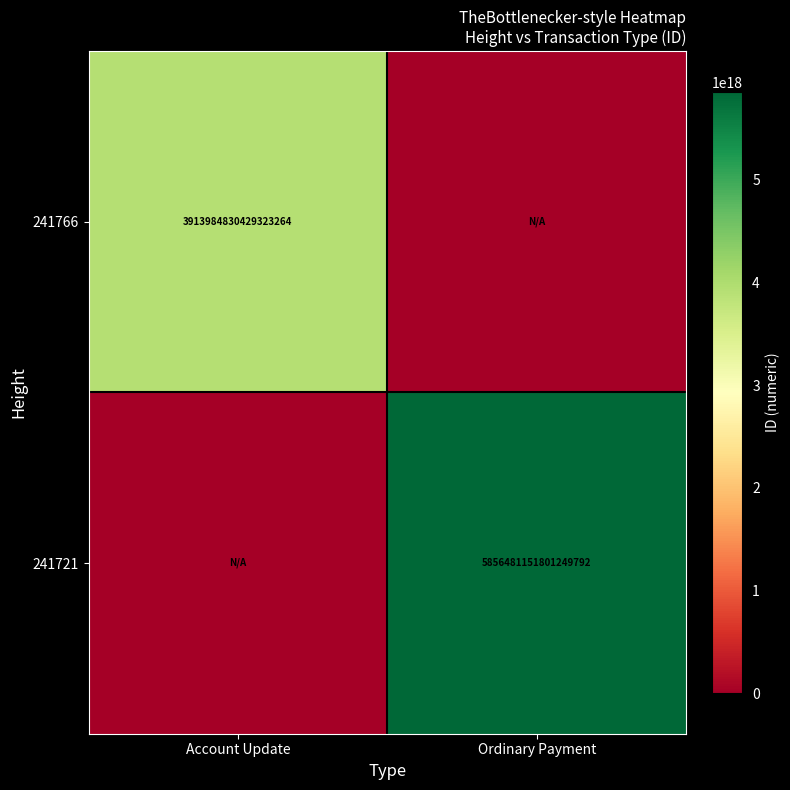

True or false: 241721 has a value of 5856481151801249792 at Ordinary Payment.

True